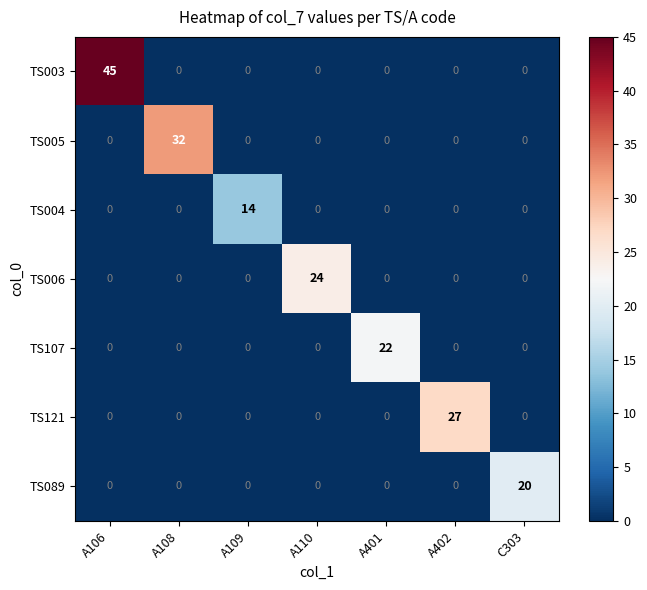

Which series has the largest total across all categories?

TS003